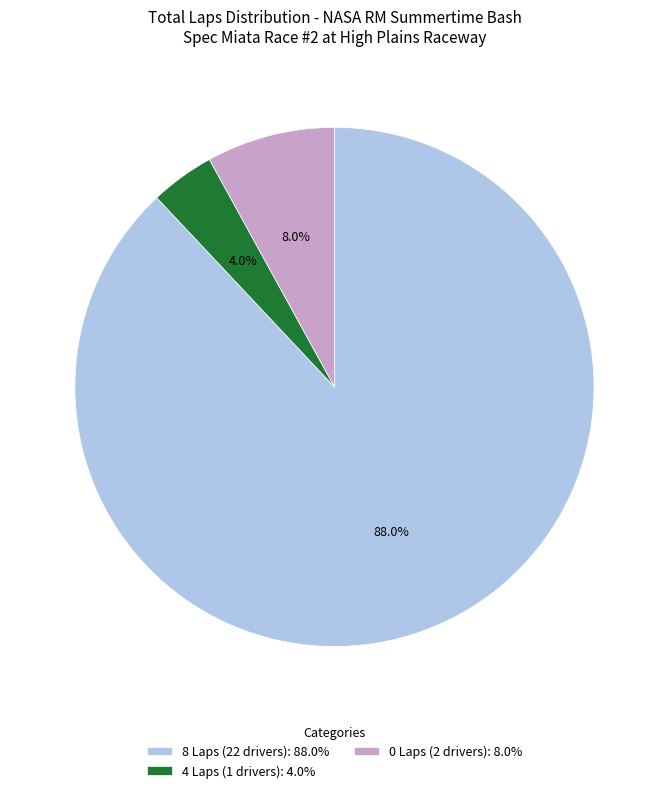

Does any single category account for the majority?

Yes